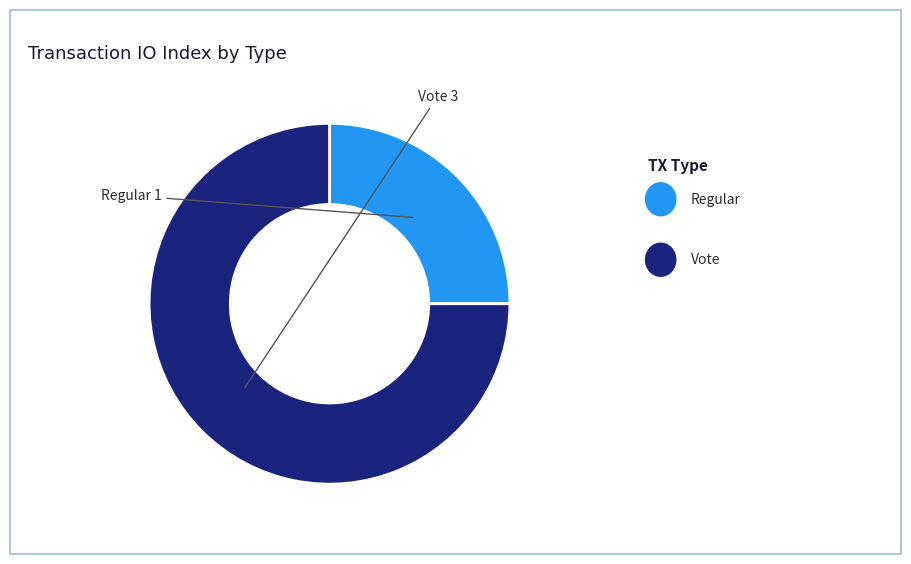

Does any single category account for the majority?

Yes